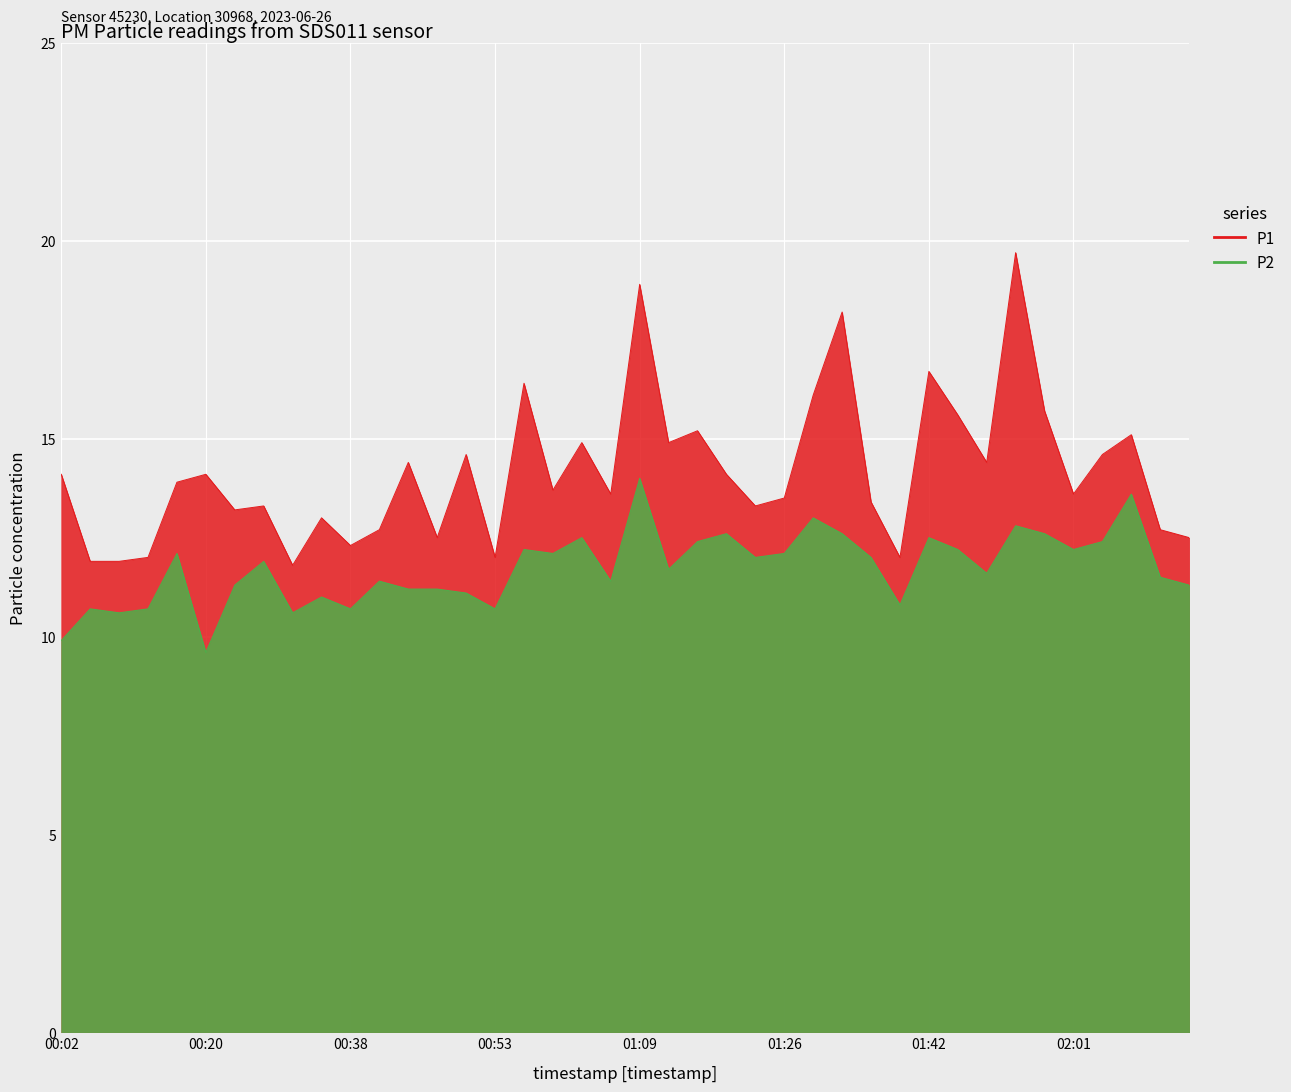

How many lines are shown in the chart?

2